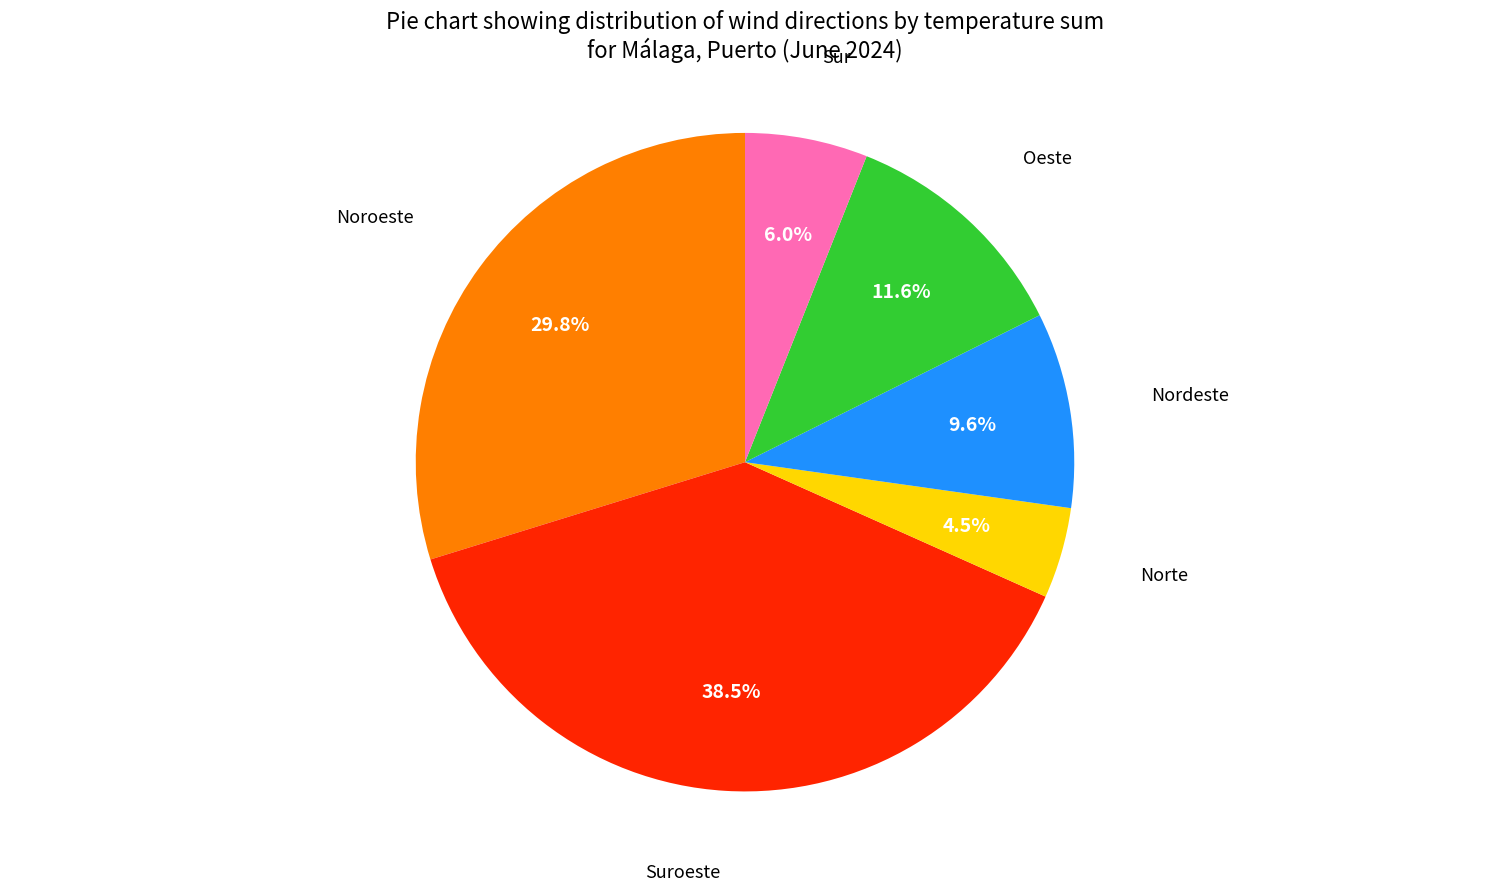

Rank the categories by value from lowest to highest.

Norte, Sur, Nordeste, Oeste, Noroeste, Suroeste